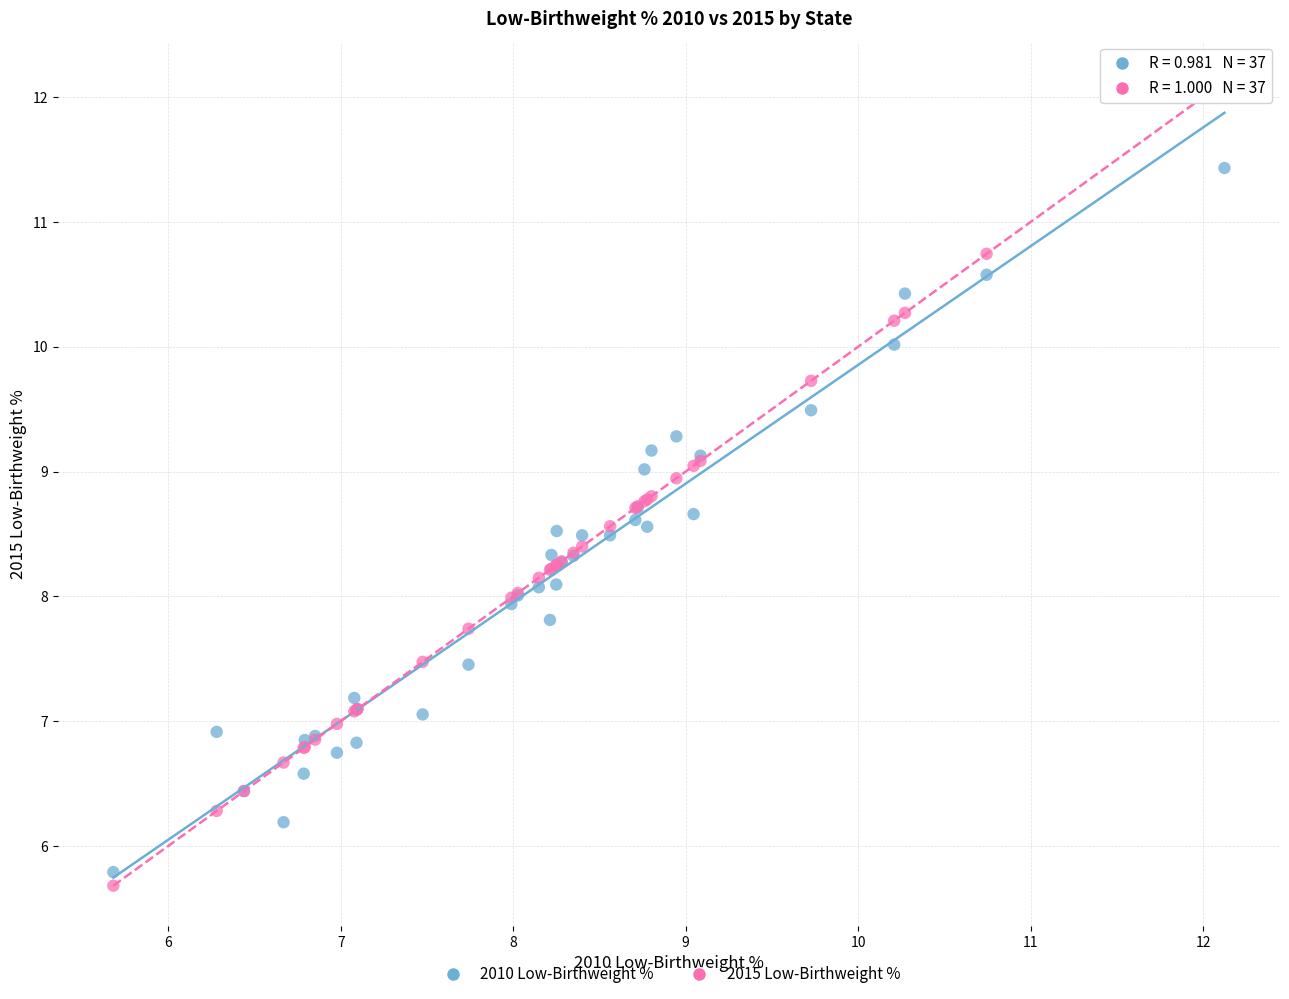

What is the X range (max minus min) for the scatter plot?

6.4